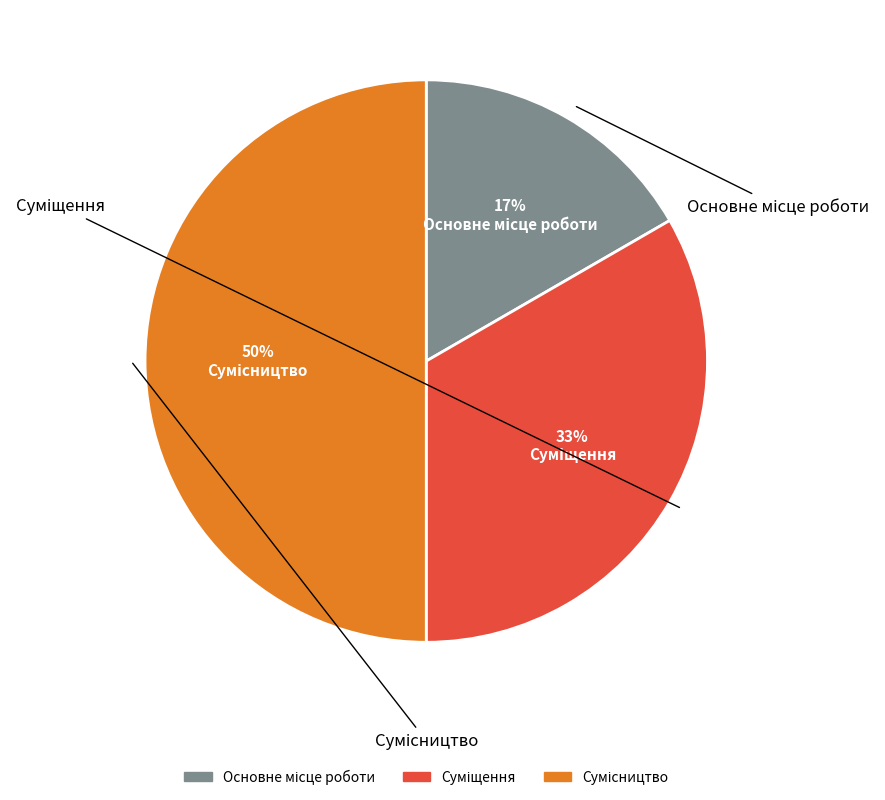

To the nearest percent, what is the average slice percentage?

33%